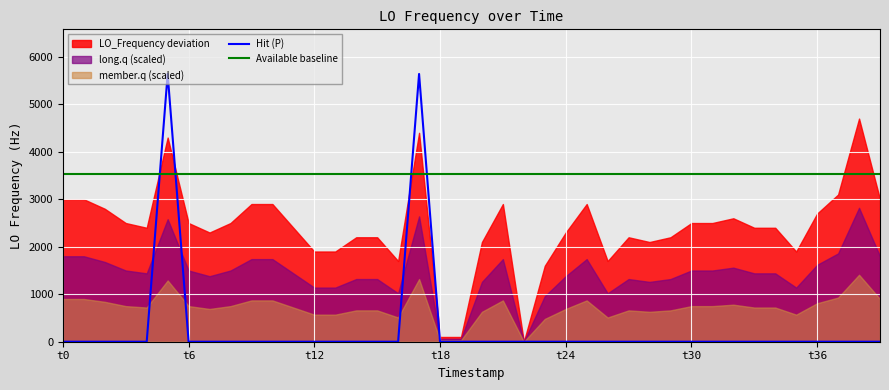

What is the difference between the maximum and minimum values in the Hit (P) series?

5640.0